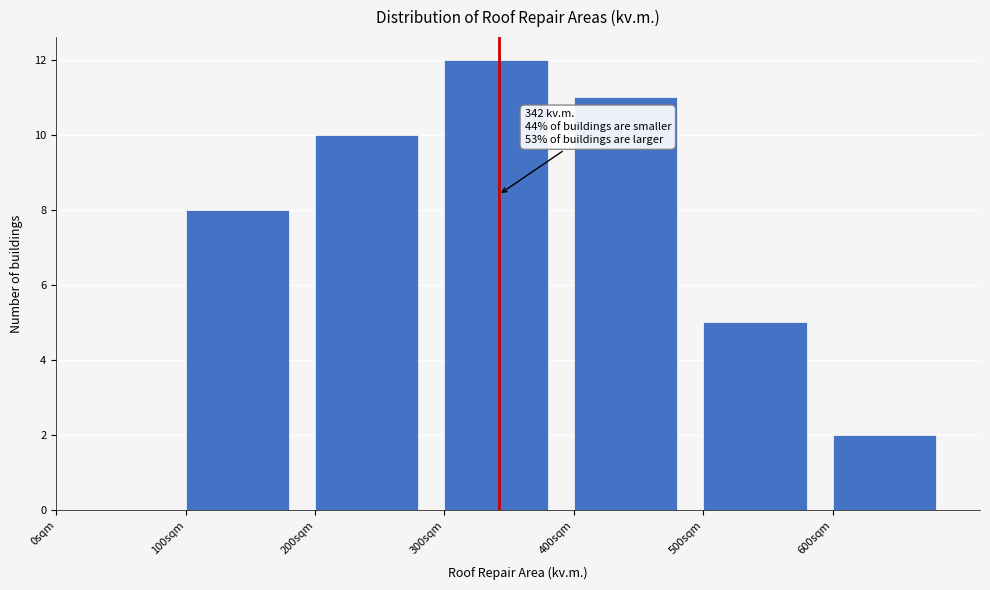

Reading left to right, list all the values displayed in this chart.

0sqm=0	100sqm=8	200sqm=10	300sqm=12	400sqm=11	500sqm=5	600sqm=2